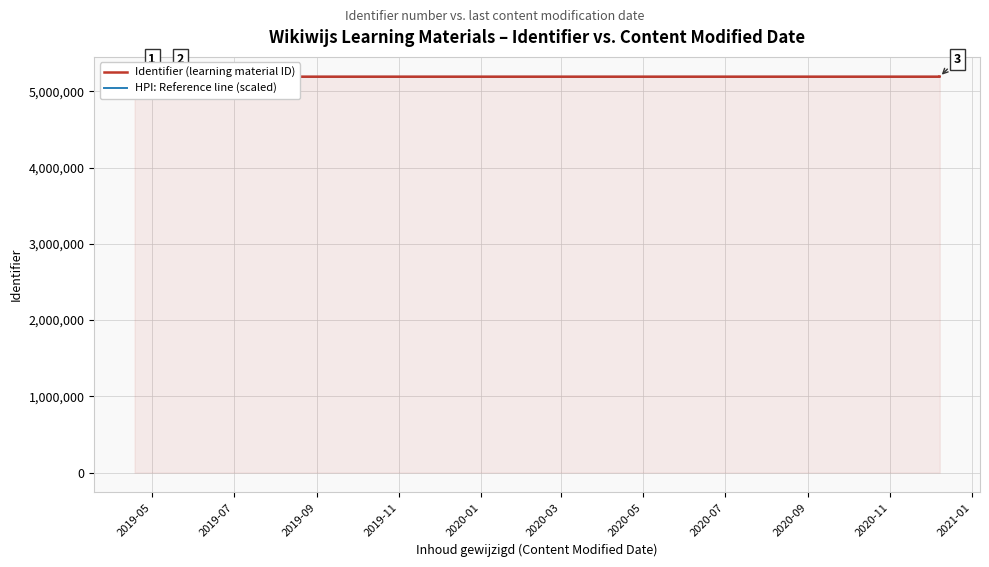

True or false: HPI: Reference line (scaled) and Identifier (learning material ID) cross at least once.

False